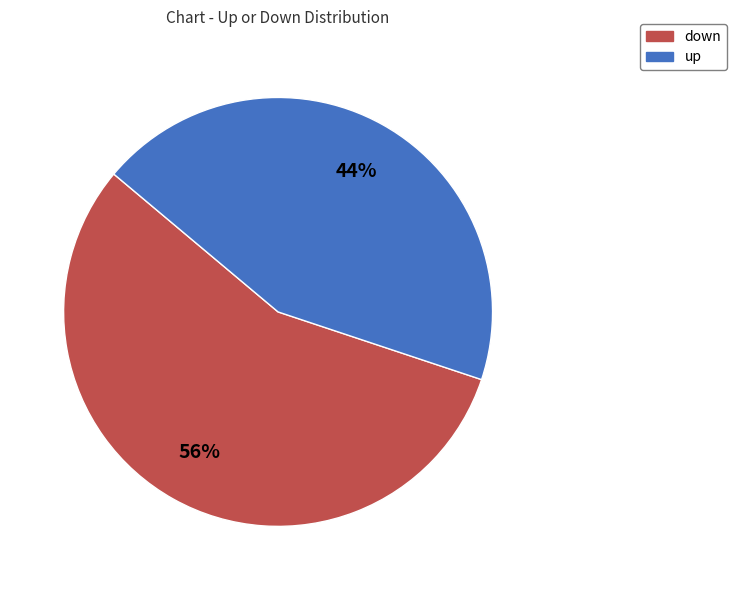

To the nearest percent, what is the average slice percentage?

50%